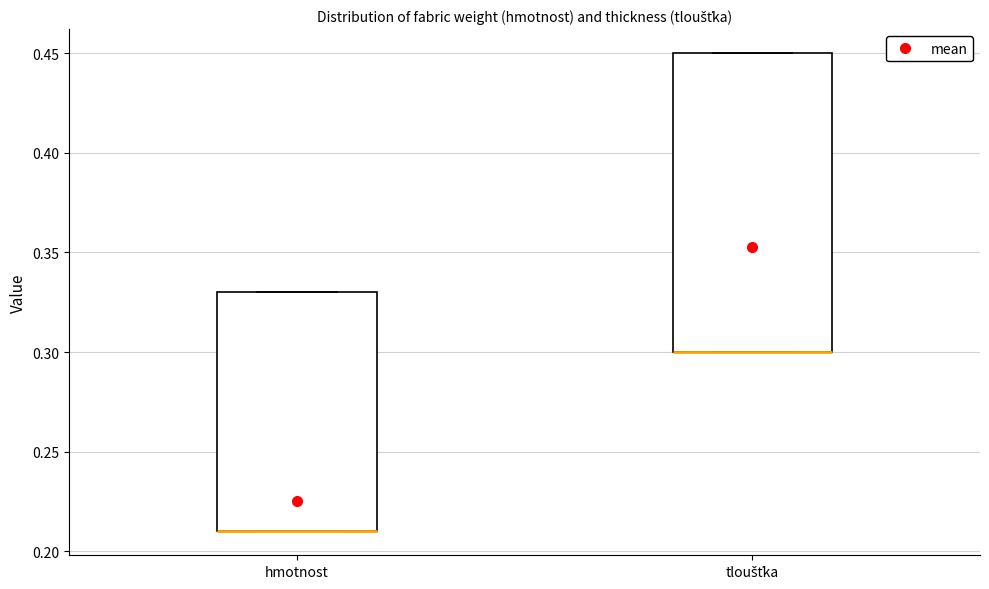

Reading left to right, read every box against the y-axis: the position of its median line, the range the box covers, and the ends of its whiskers. The values are not printed on the chart, so give them approximately, as read against the axis.

hmotnost: median 0.21 (drawn on the box's lower edge), box 0.21 to 0.33, whiskers 0.21 to 0.33
tloušťka: median 0.30 (drawn on the box's lower edge), box 0.30 to 0.45, whiskers 0.30 to 0.45